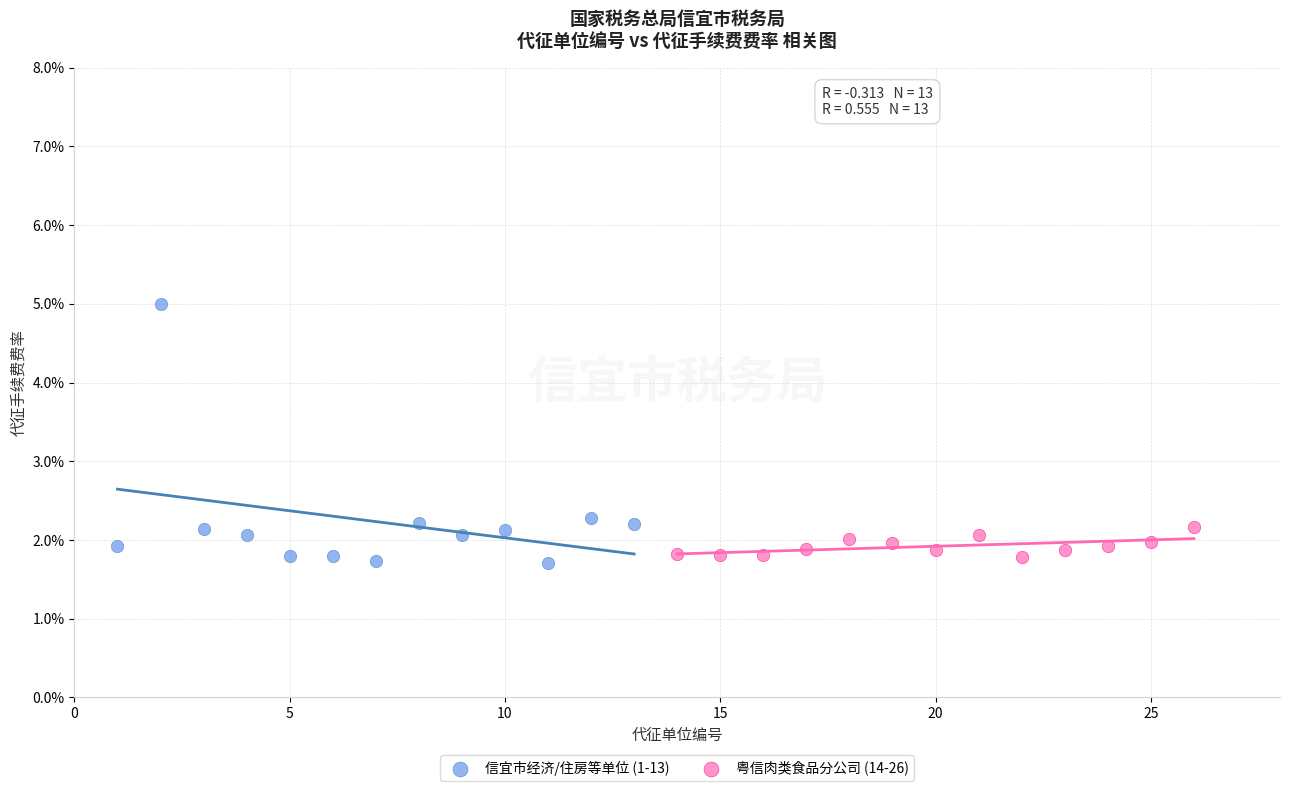

What are all the series names shown in the legend?

信宜市经济/住房等单位 (1-13), 粤信肉类食品分公司 (14-26)